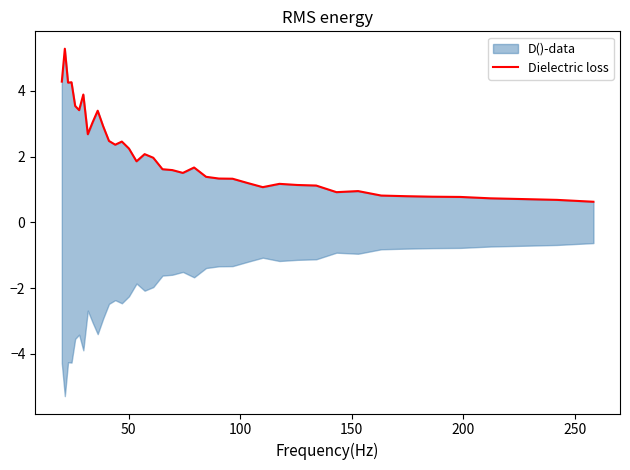

What is the minimum value shown in the chart?

0.6